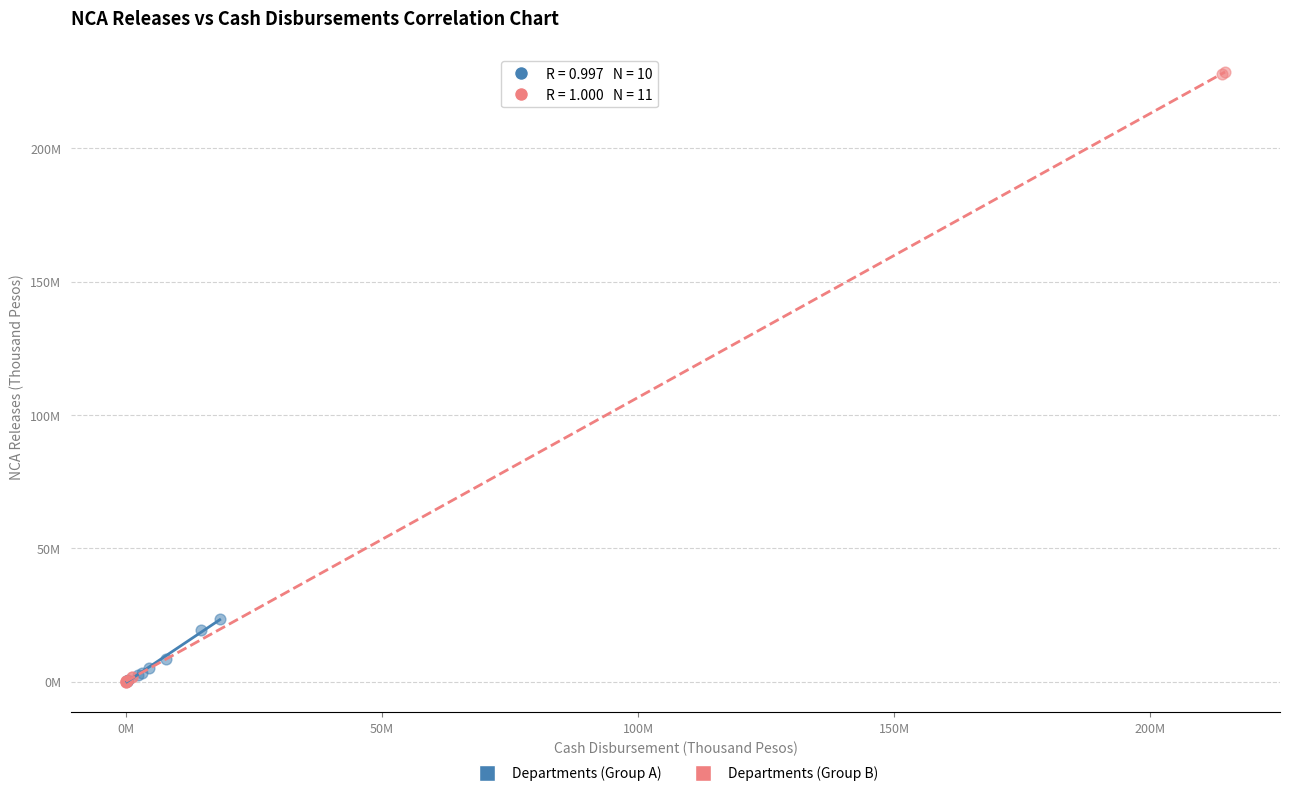

What are all the series names shown in the legend?

Departments (Group A), Departments (Group B)